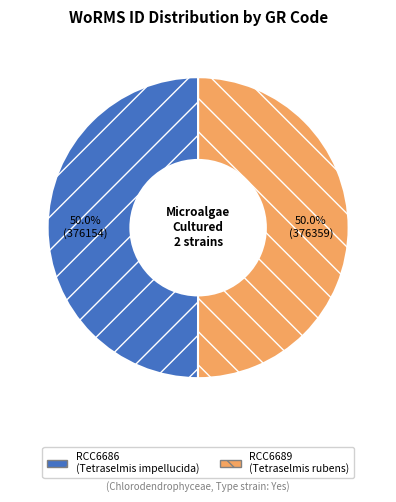

How many slices are in this pie chart?

2